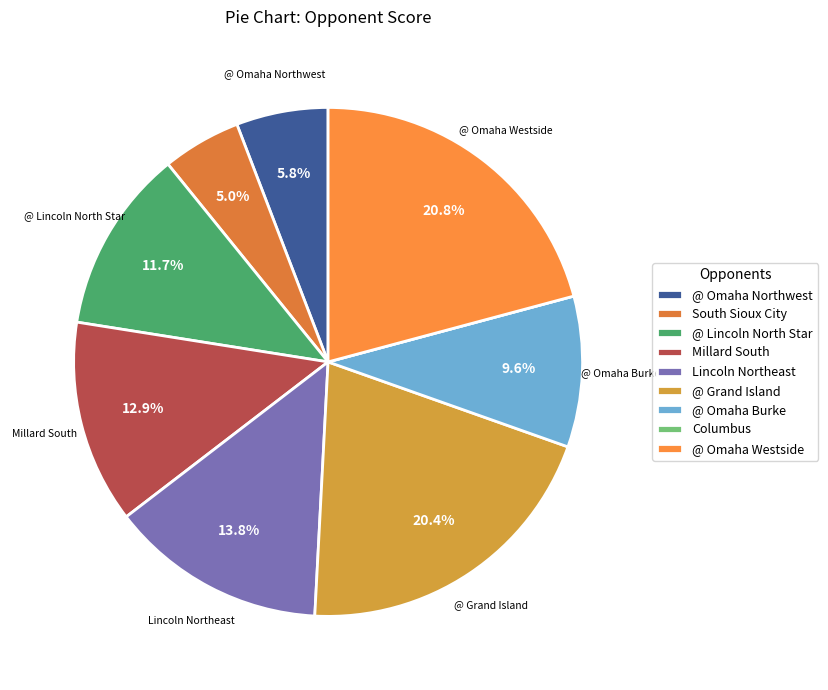

To the nearest percent, what portion does Millard South represent?

13%